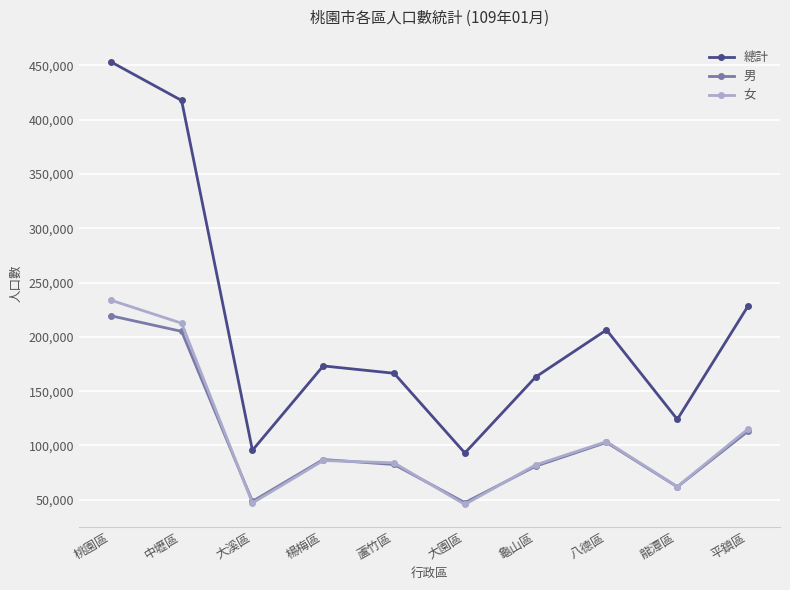

Rank the series by their maximum value, from highest to lowest.

總計, 女, 男